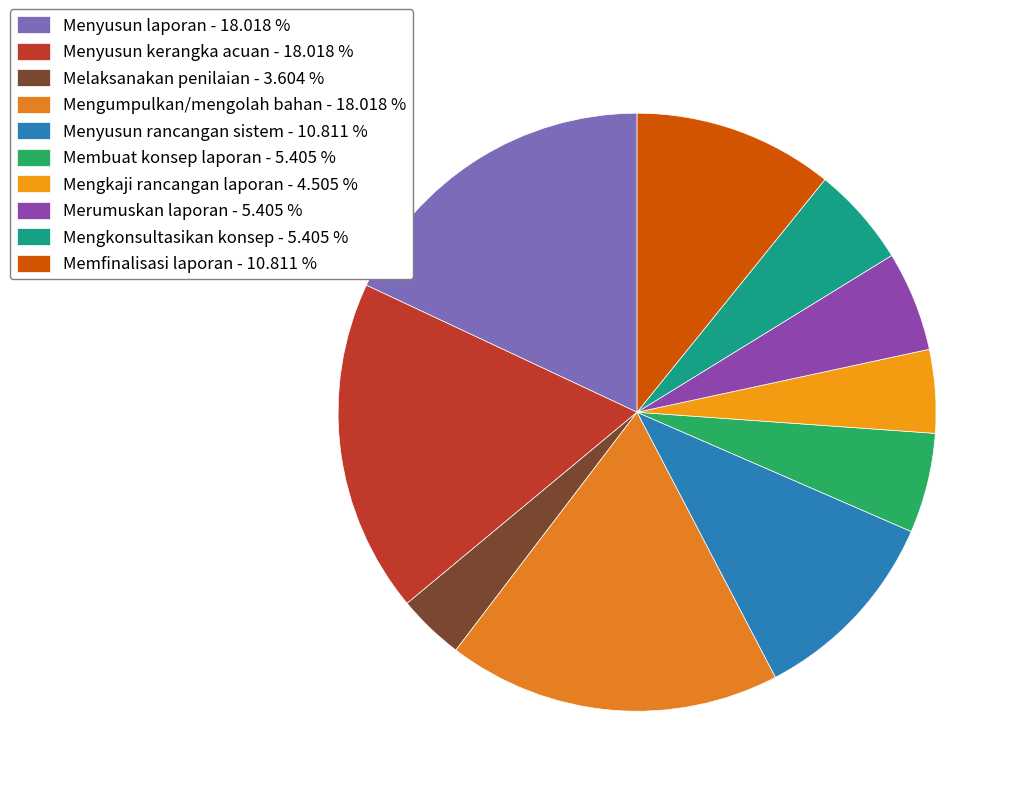

Count the number of slices in the pie.

10